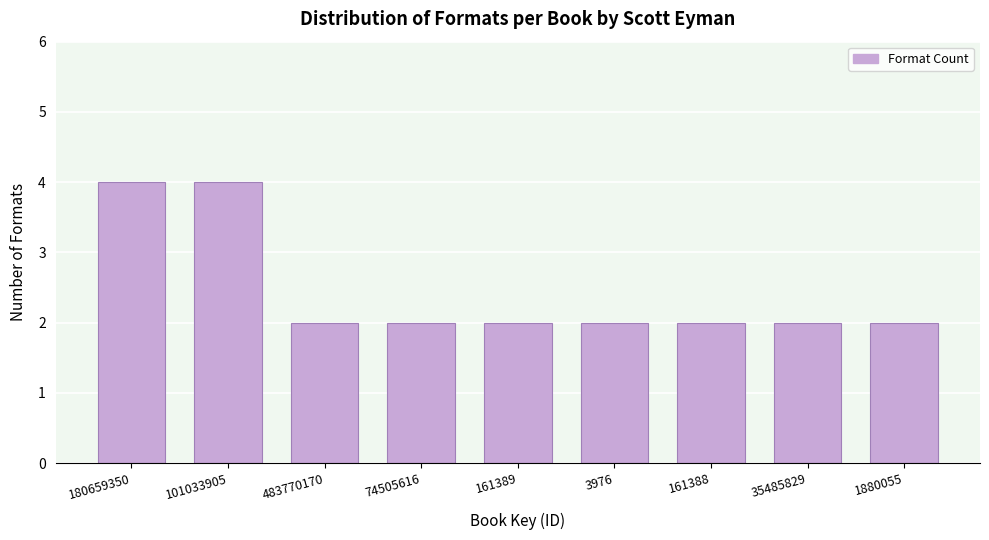

Reading left to right, extract all data points from this chart.

180659350=4	101033905=4	483770170=2	74505616=2	161389=2	3976=2	161388=2	35485829=2	1880055=2